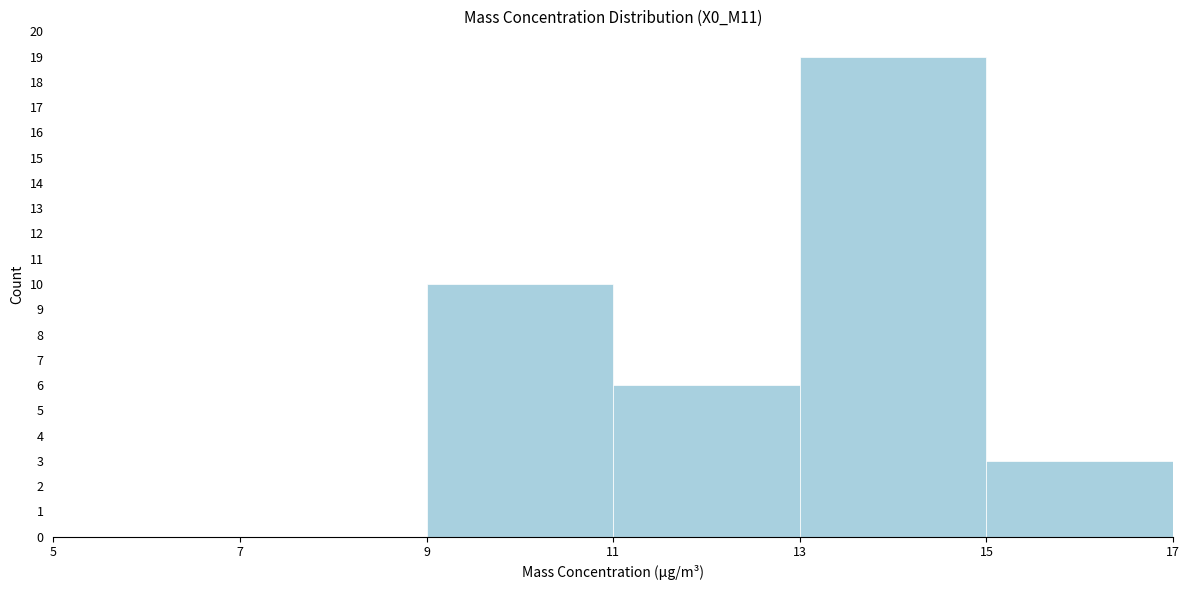

Reading left to right, list every bar in this chart as the range it spans on the x-axis followed by its height. The values are not printed on the chart, so give them approximately, as read against the axis.

5 to 7: 0
7 to 9: 0
9 to 11: 10
11 to 13: 6
13 to 15: 19
15 to 17: 3